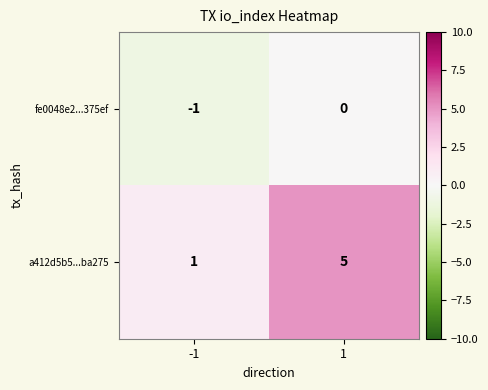

The fe0048e2...375ef series shows 0 at -1. True or false?

False